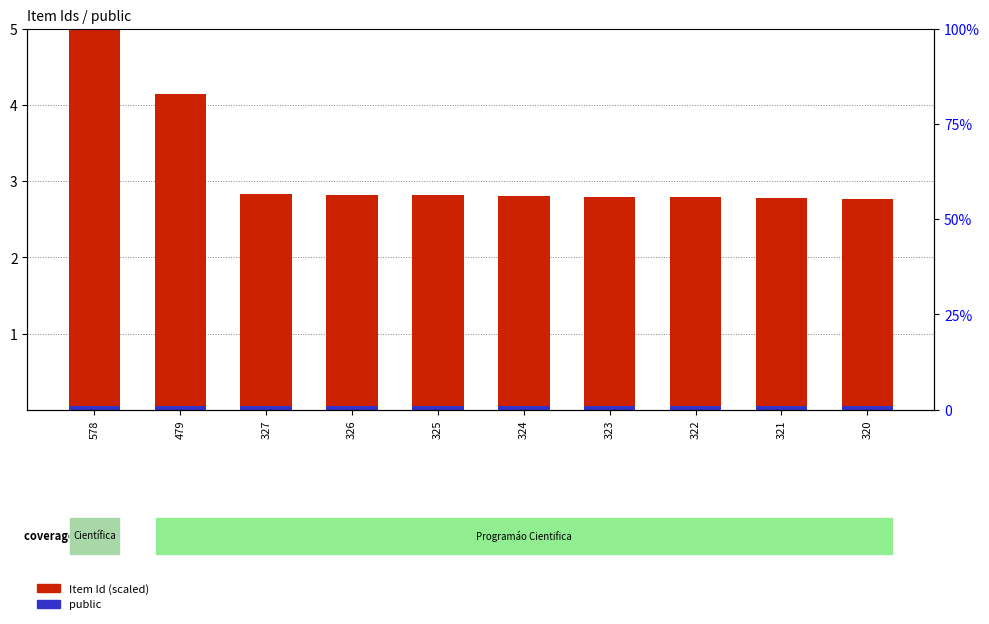

What is the highest value of the Item Id series?

5.0